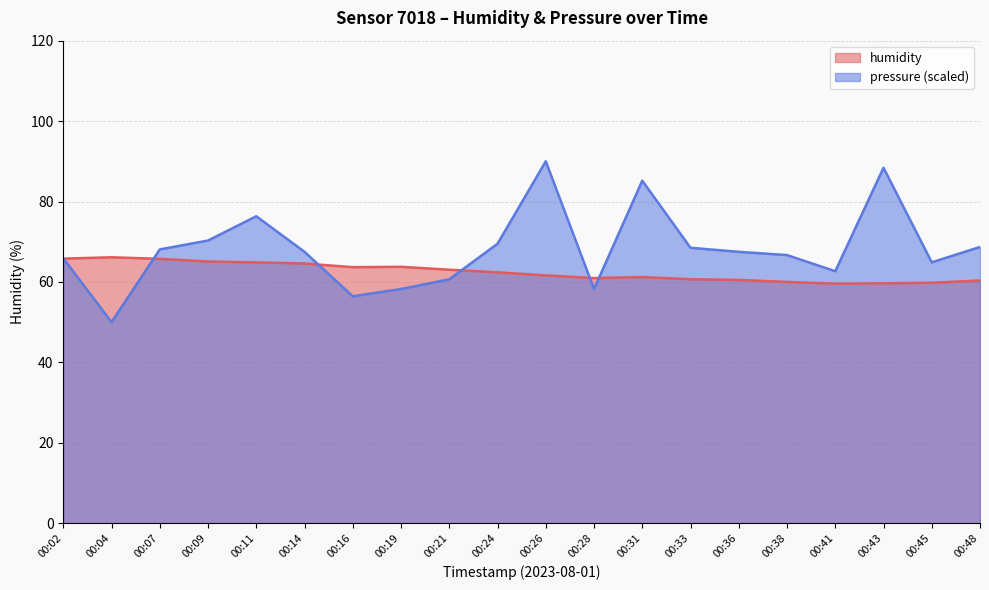

Rank the series by their maximum value, from highest to lowest.

pressure (scaled), humidity